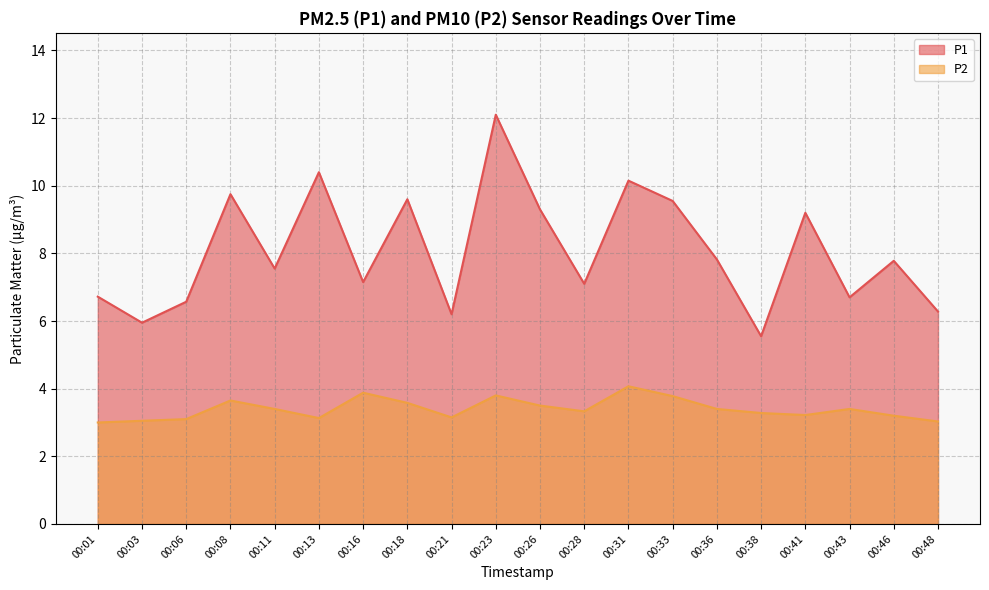

Where is P2 nearest to the value 3?

00:01